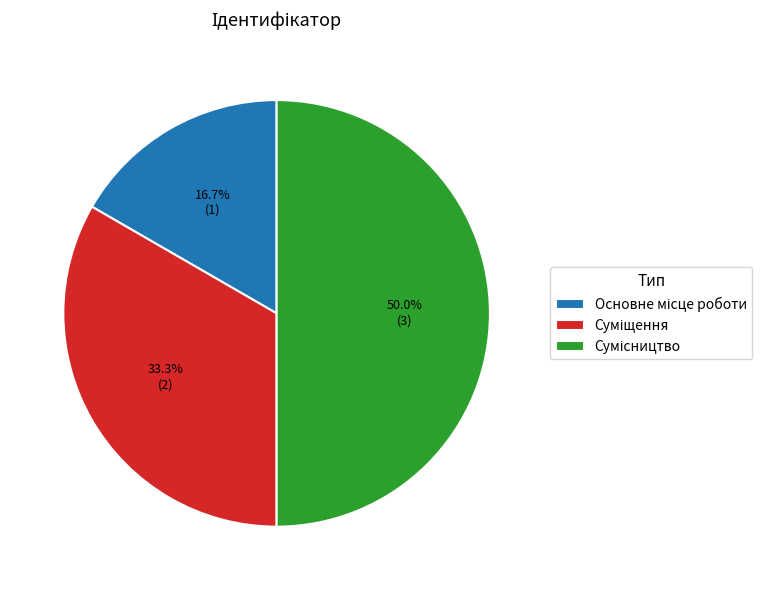

Does Сумісництво represent more than half of the total?

No